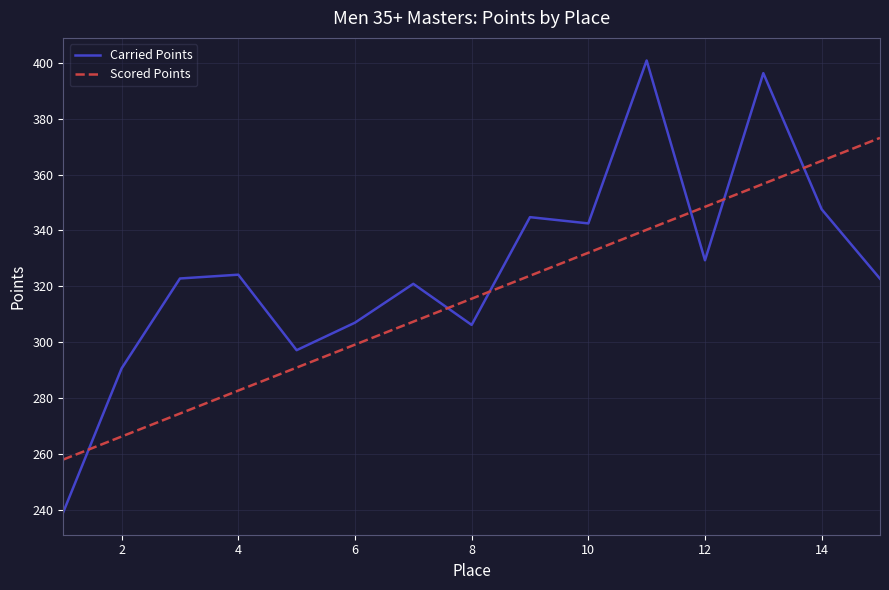

What is the smallest value displayed?

239.2